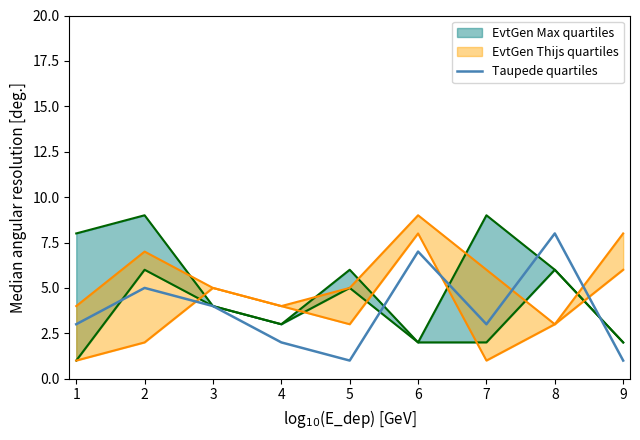

True or false: Taupede quartiles has a value of 5 at 2.

True